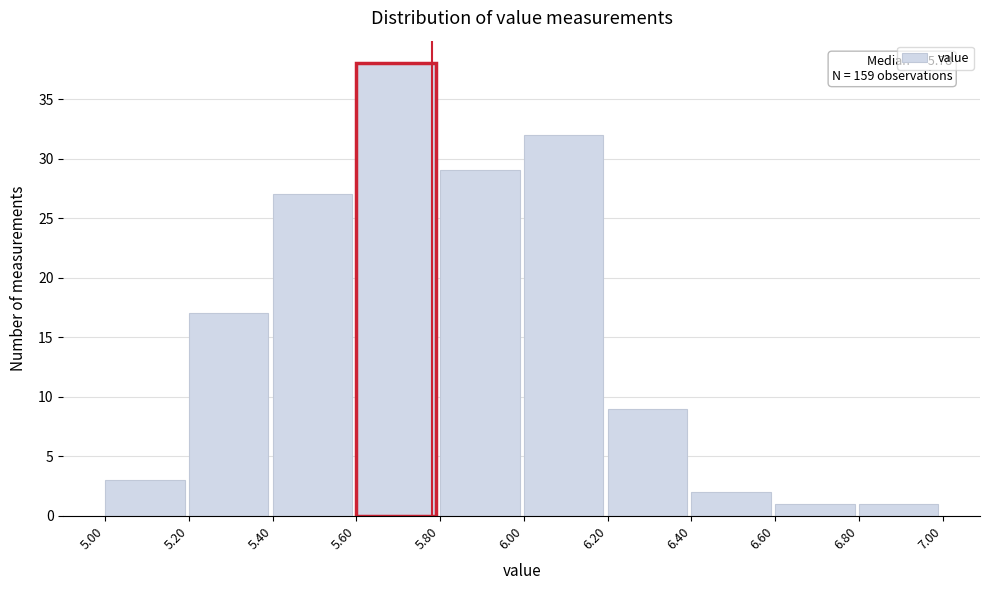

Which range on the x-axis has the tallest bar?

5.60 to 5.80